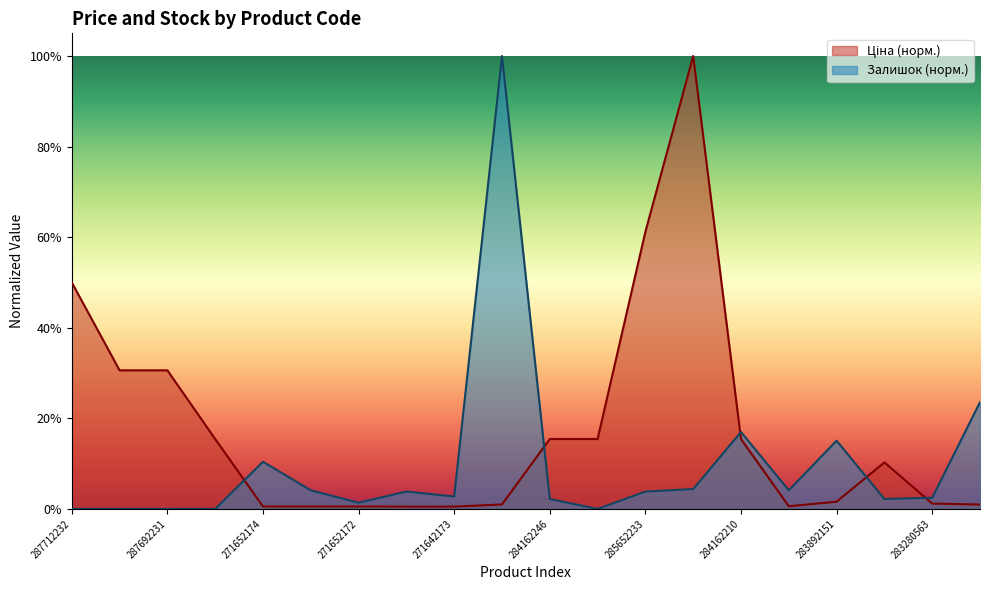

What is the difference between the maximum and minimum values in the Ціна series?

1.0